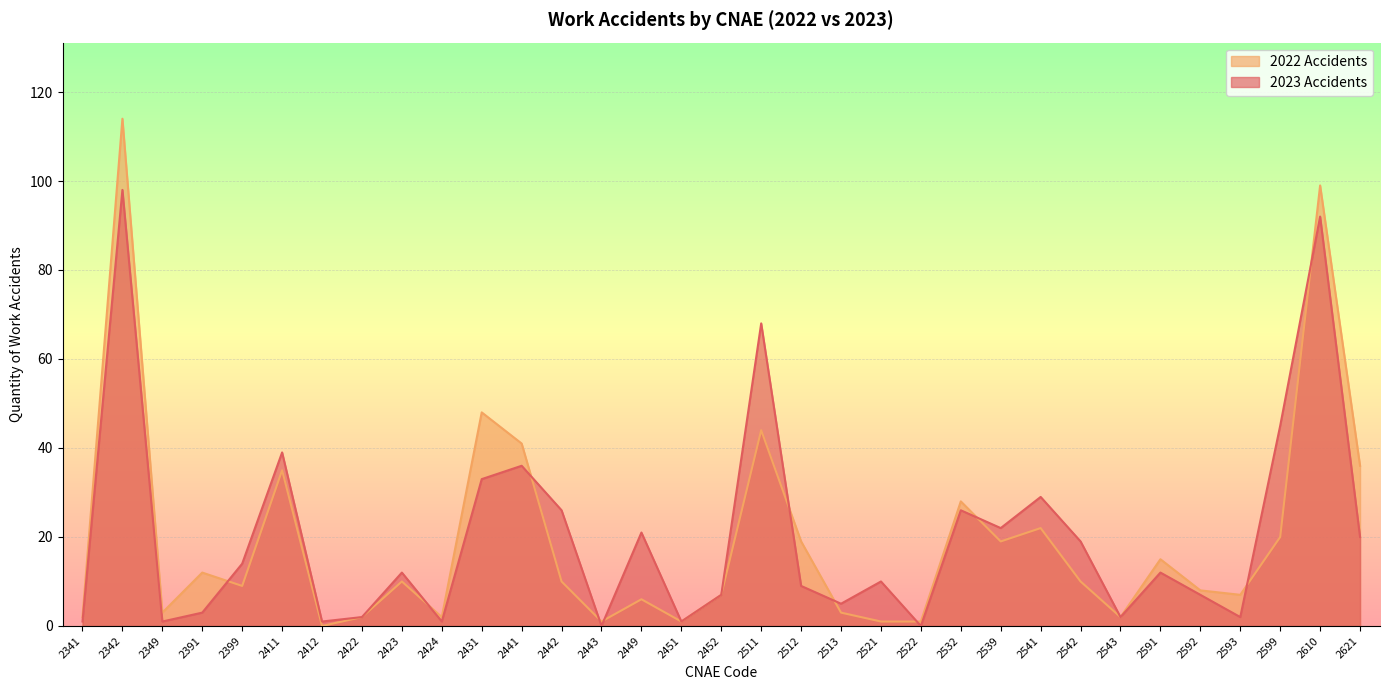

True or false: 2023 Accidents has more than 1 points higher than both neighbors.

True